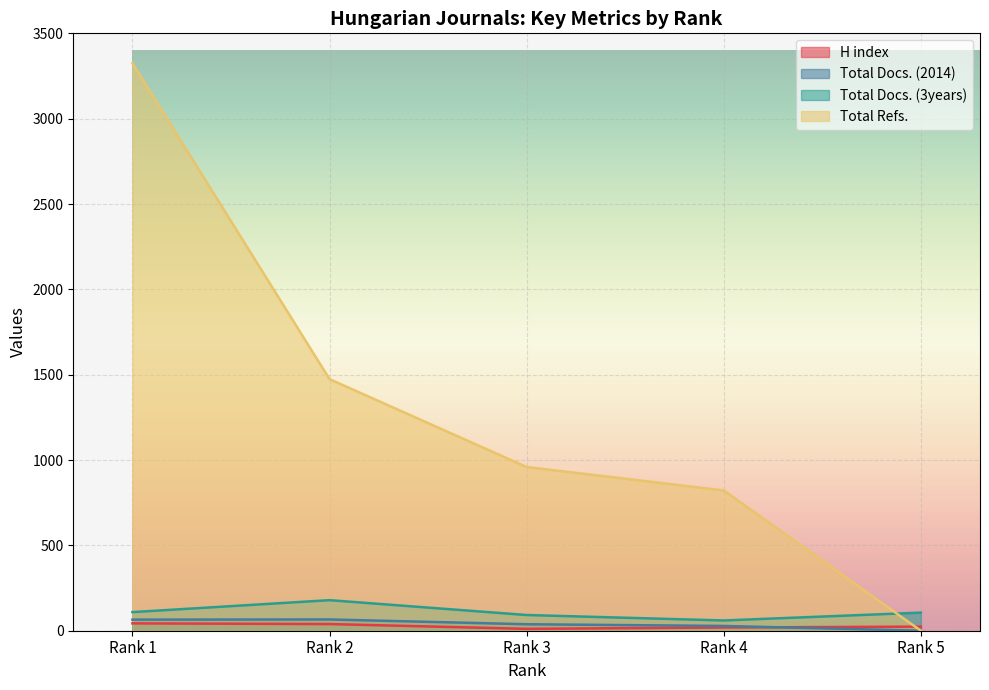

What is the value of the Total Docs. (3years) point at the 4th from the left?

60